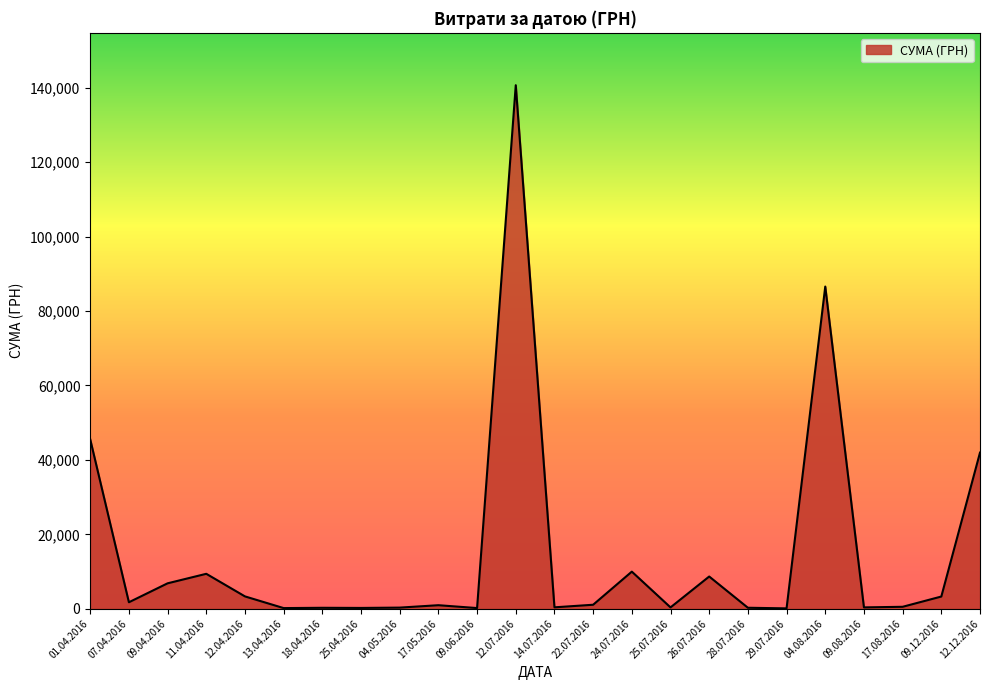

What is the maximum value shown in the chart?

140706.2